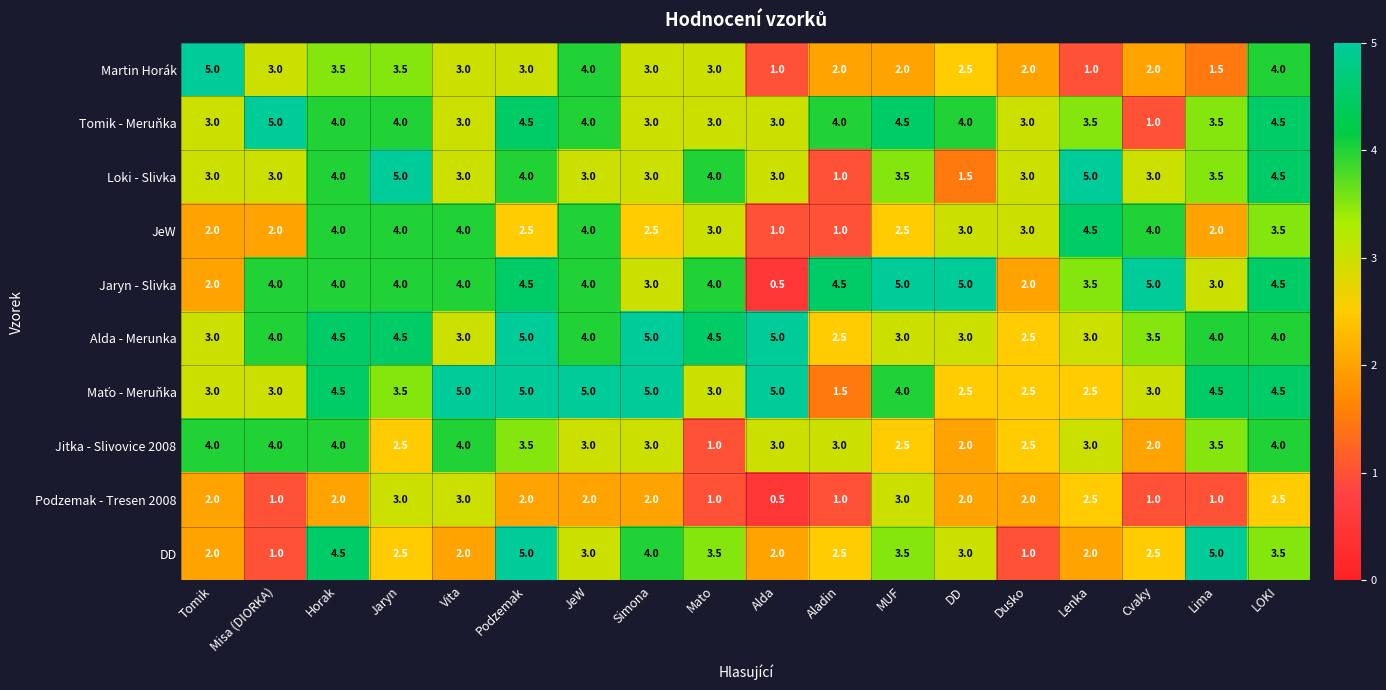

Where does the Jitka - Slivovice 2008 series first go above 3?

Tomik